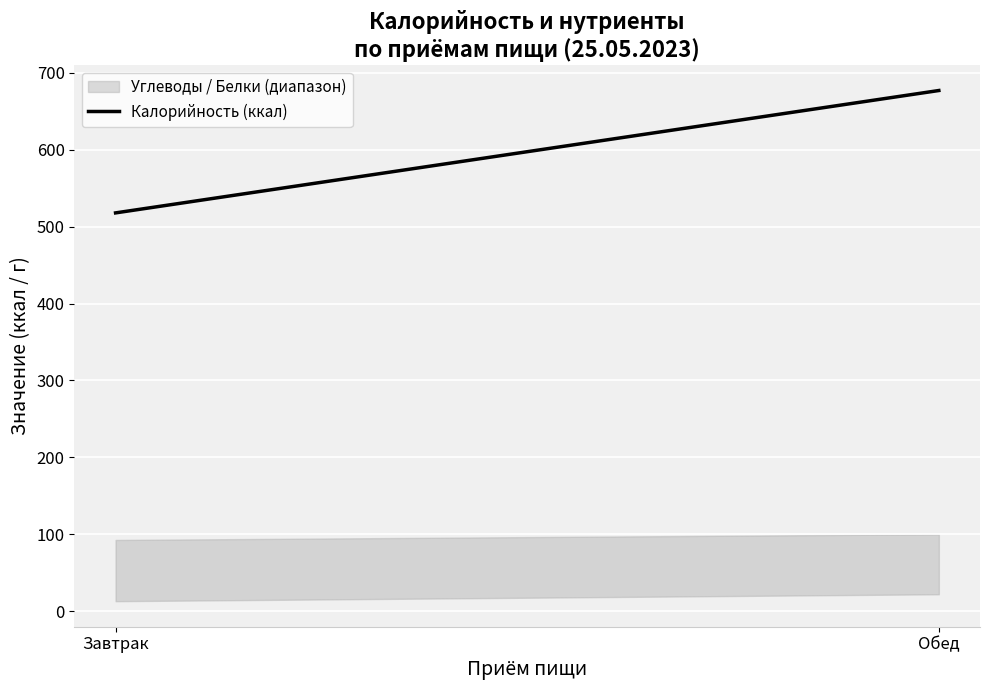

The chart shows a value of 188.2 at Завтрак. True or false?

False